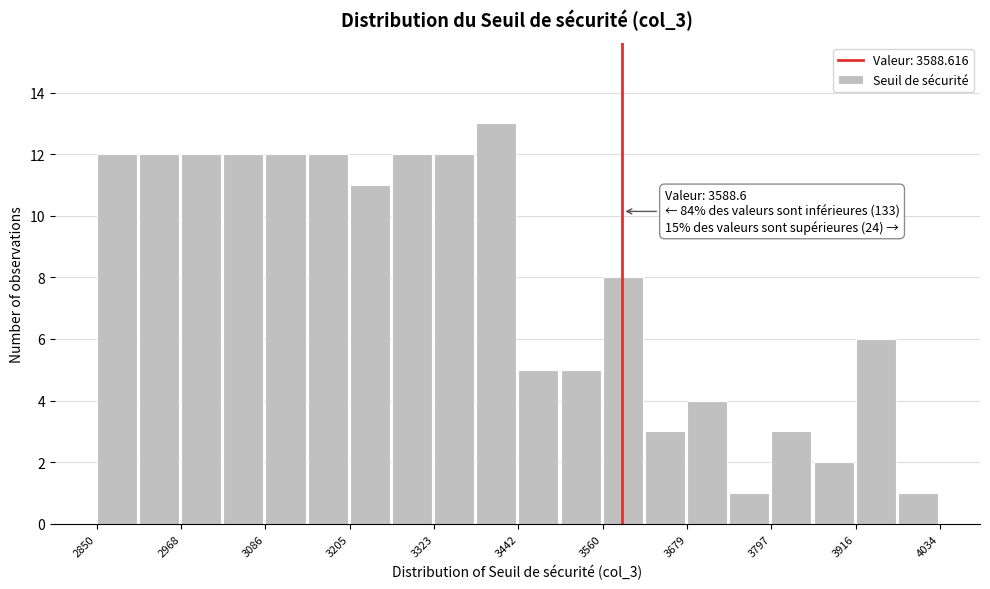

Read against the x-axis, roughly where is the centre of the tallest bar?

3420